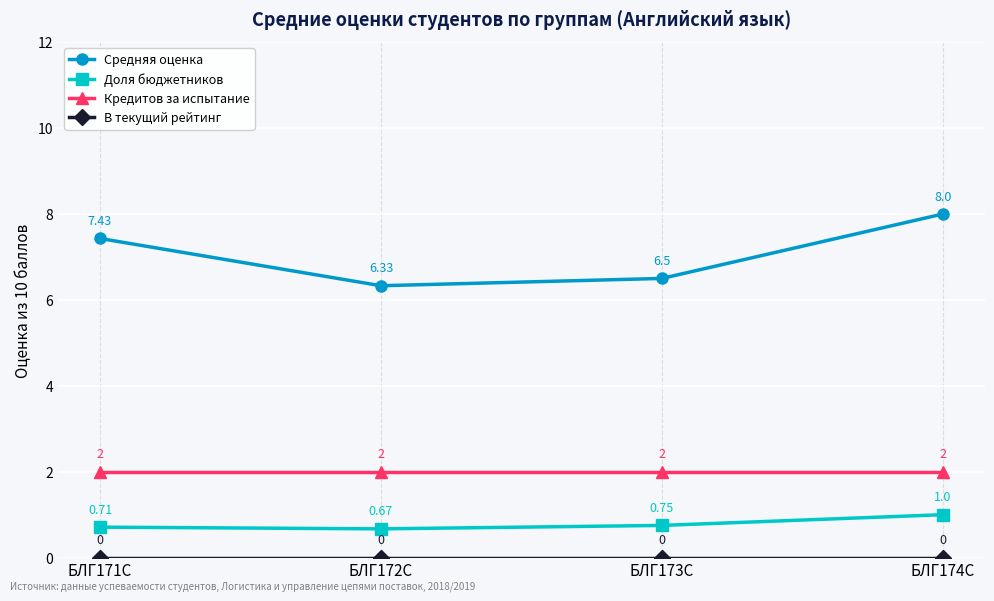

In Доля бюджетников, how many points are lower than both neighbors (excluding endpoints)?

1